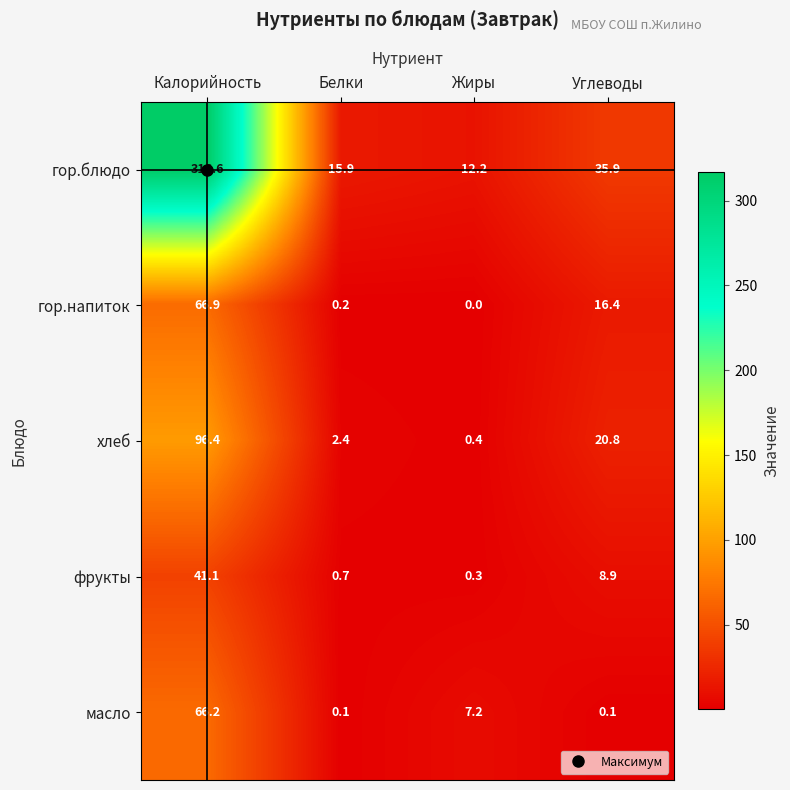

The хлеб series shows 0.7 at Жиры. True or false?

False